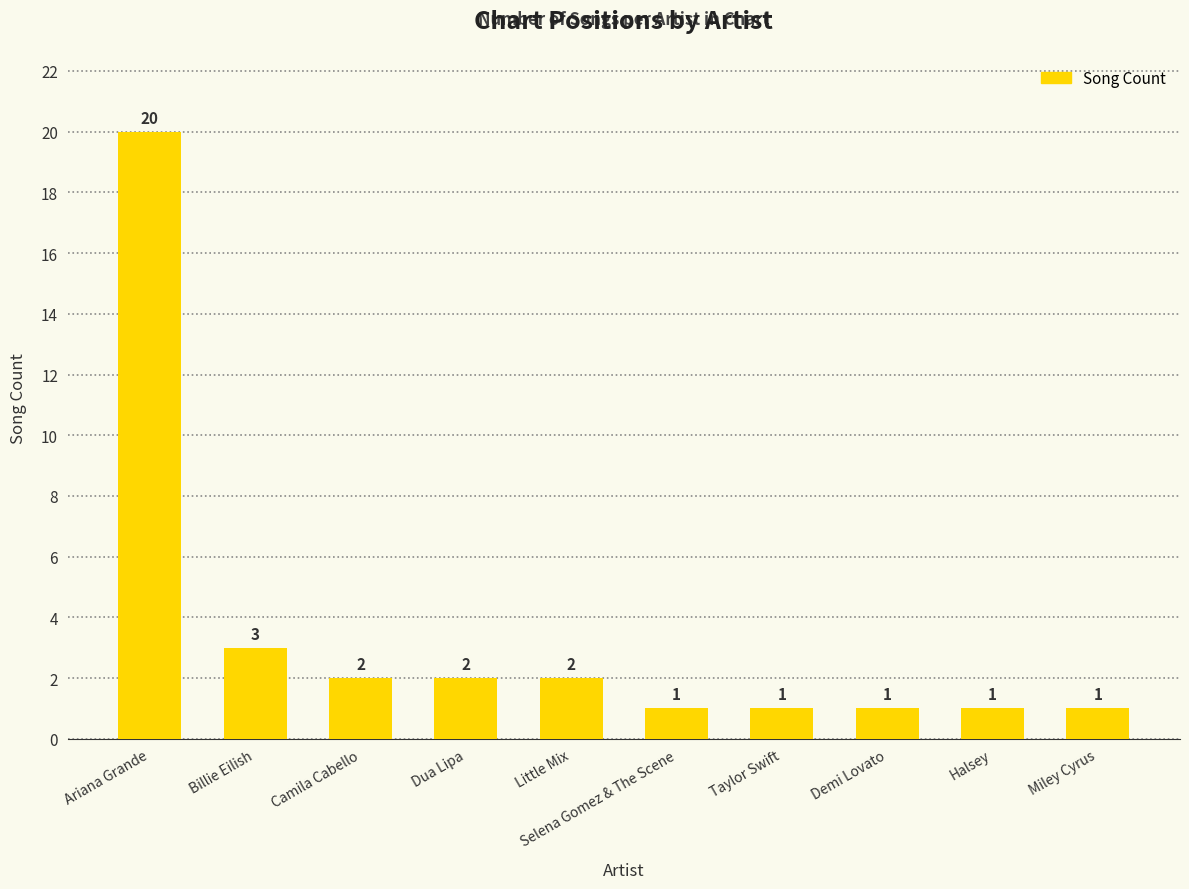

True or false: the data shows 1 at Selena Gomez & The Scene.

True